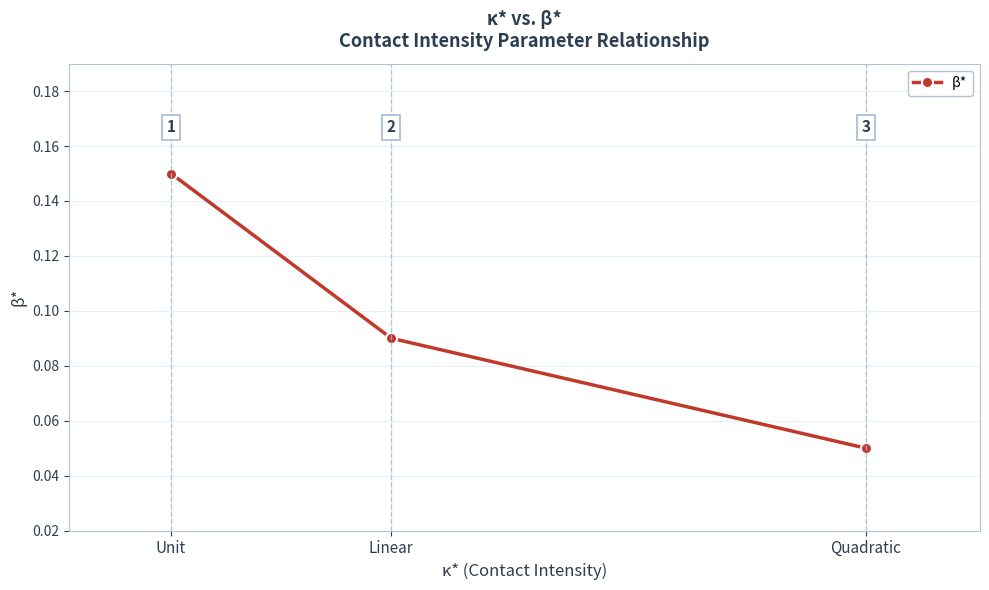

Count the values in the range 0 to 1.

3